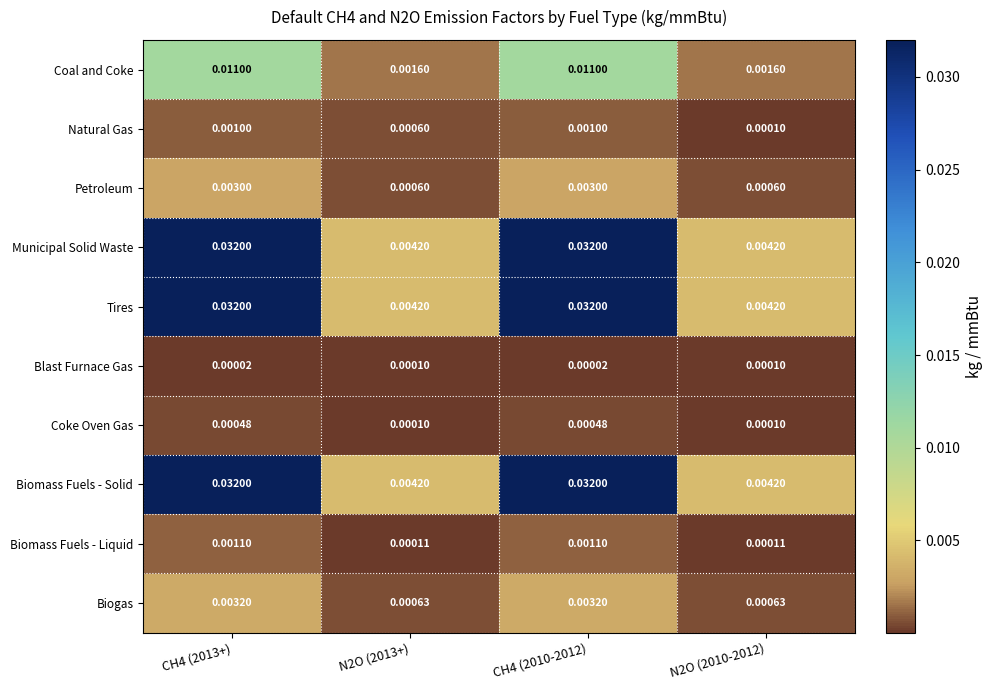

Is the value of Coal and Coke at CH4 (2010-2012) greater than the value of Biogas at CH4 (2010-2012)?

Yes